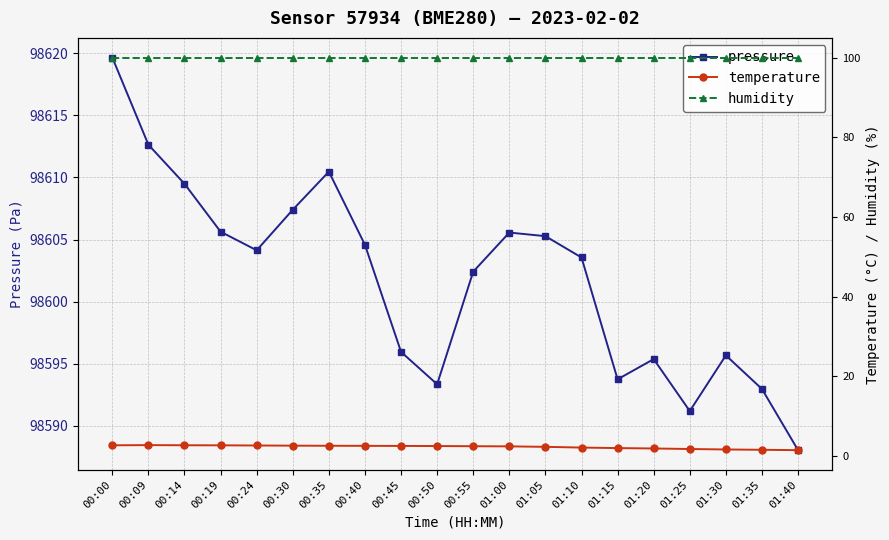

True or false: humidity and temperature cross at least once.

False